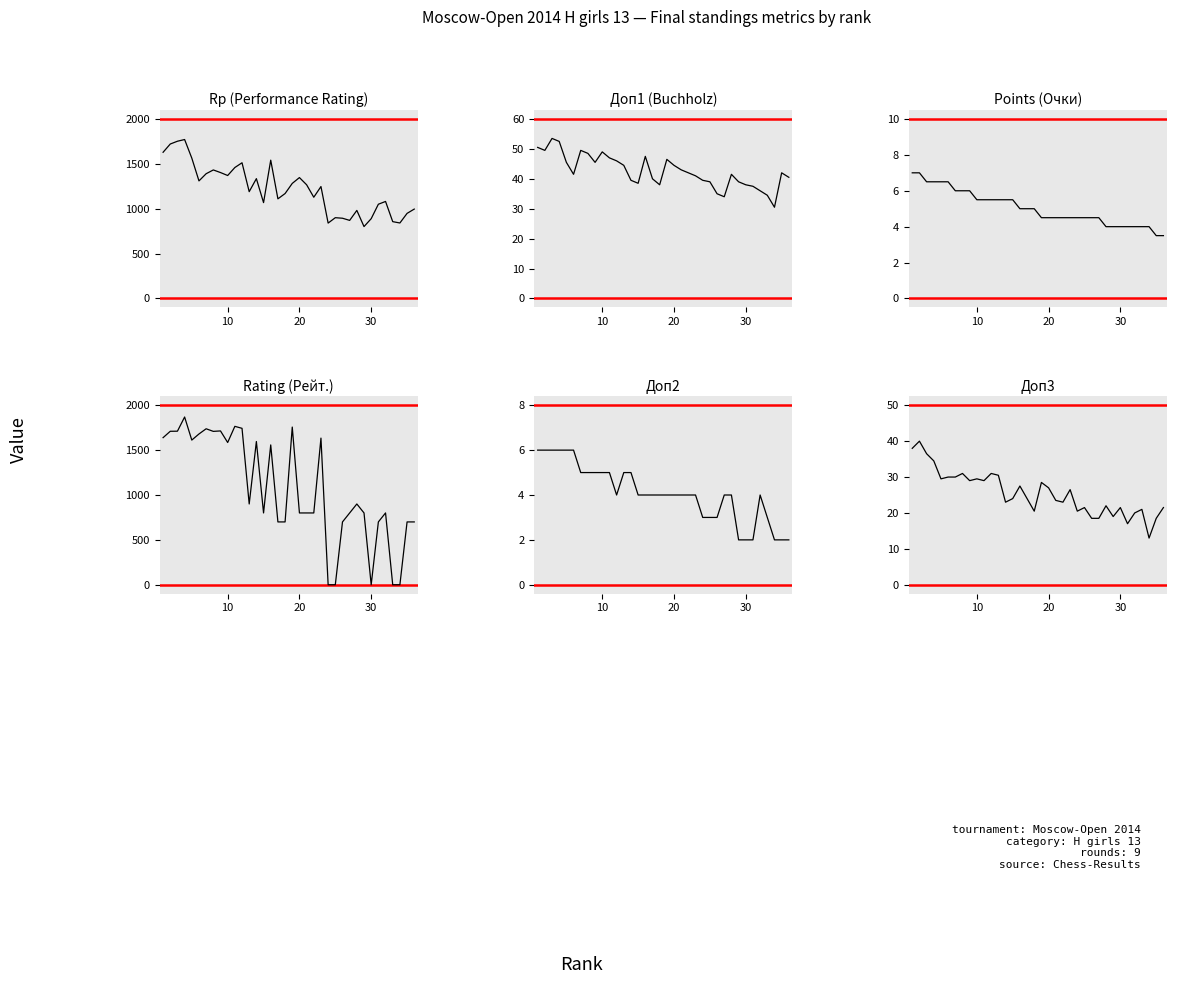

What is the maximum value shown in the chart?

1869.0